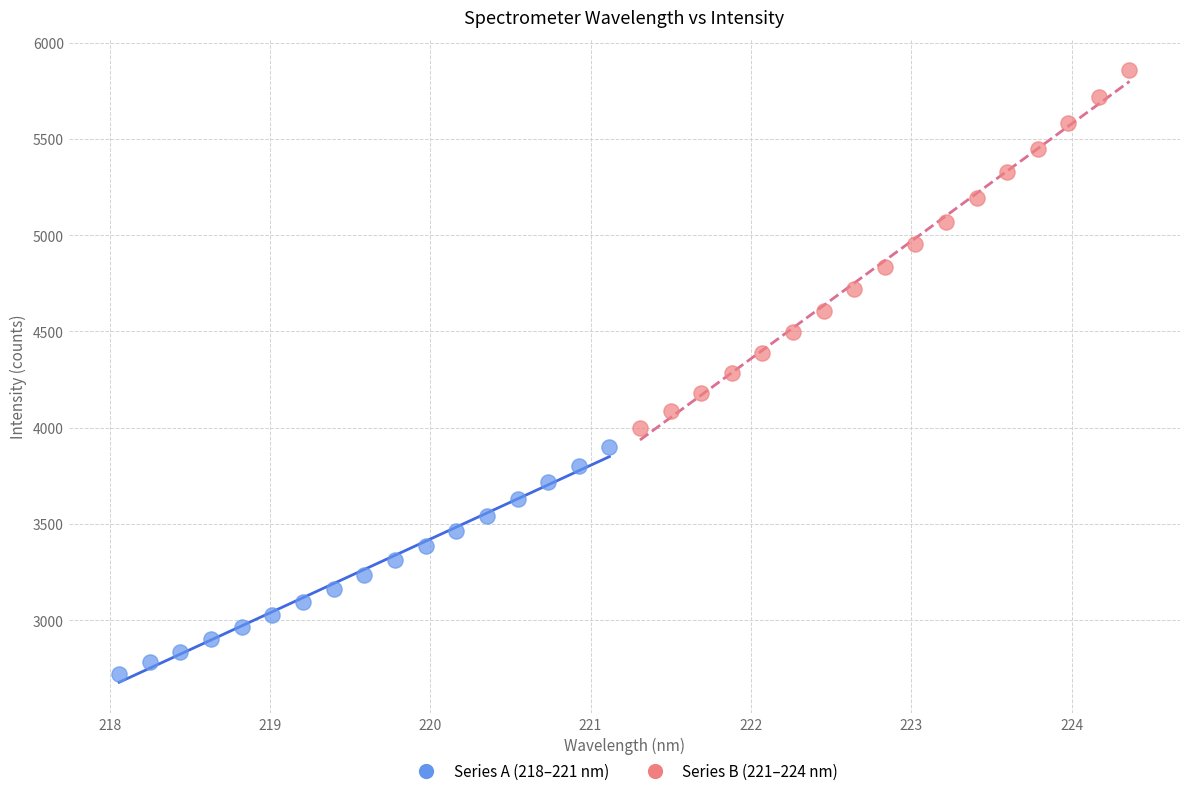

What are all the series names shown in the legend?

Series A (218–221 nm), Series B (221–224 nm)